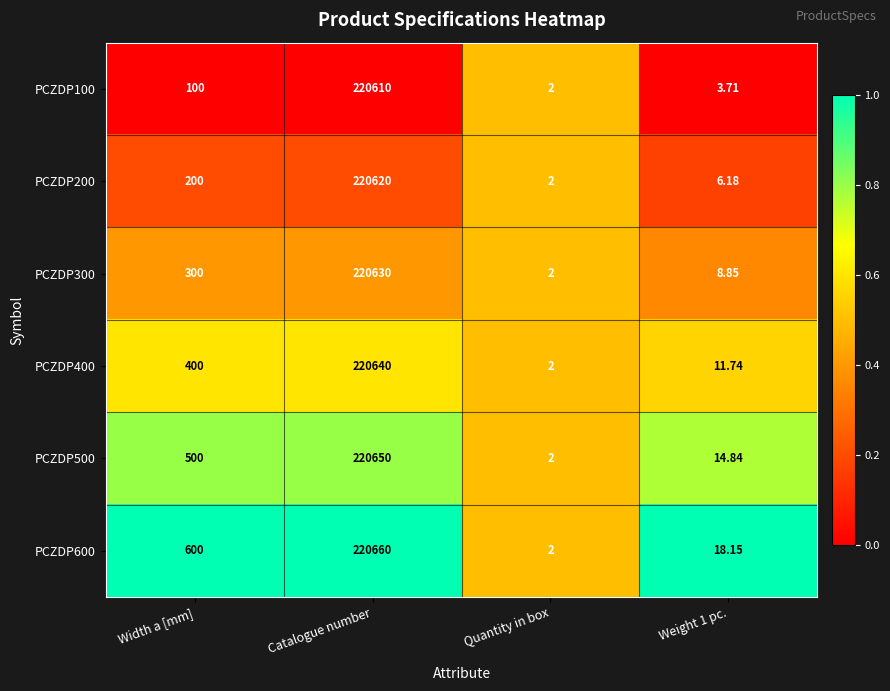

At which label is PCZDP500 closest to 110326?

Width a [mm]